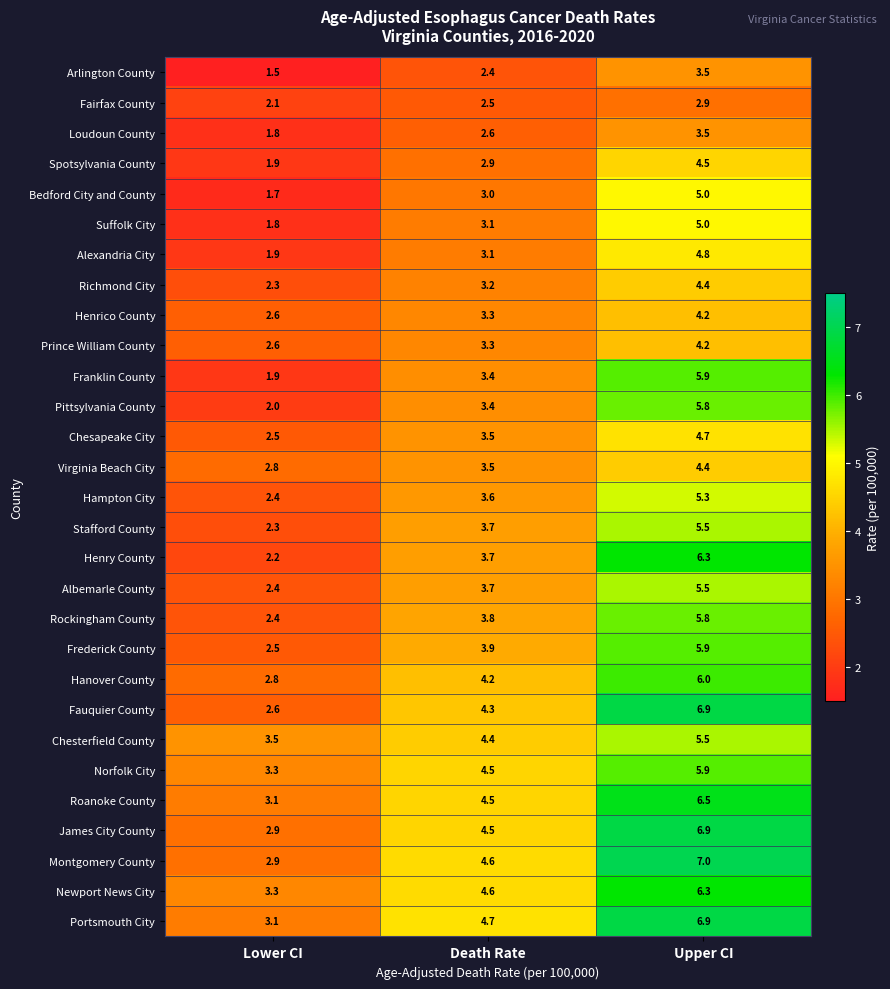

What is the total value across all series at Lower CI?

71.1